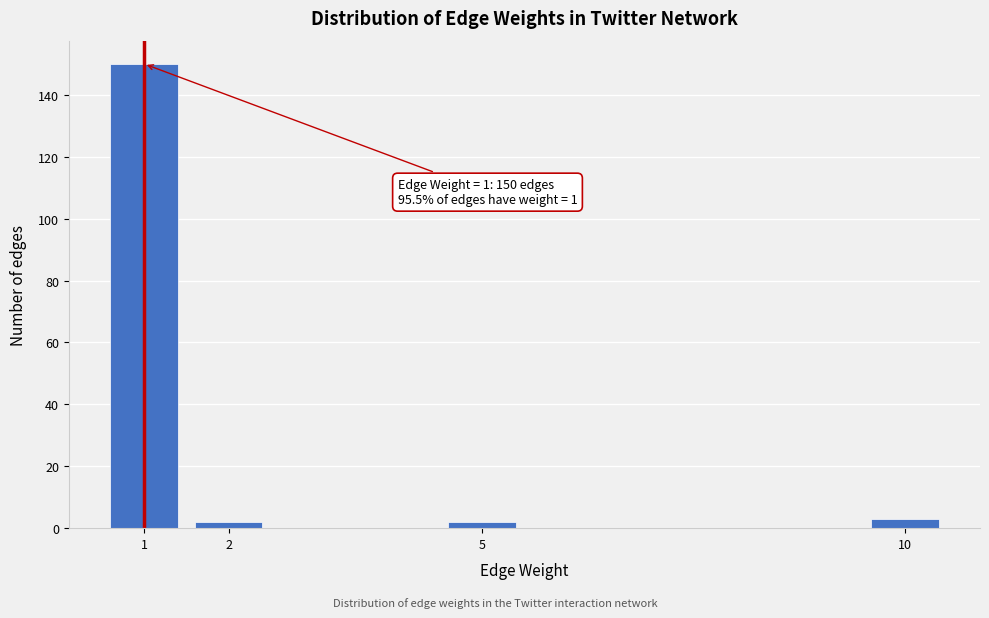

Reading left to right, extract all data points from this chart.

150	2	2	3